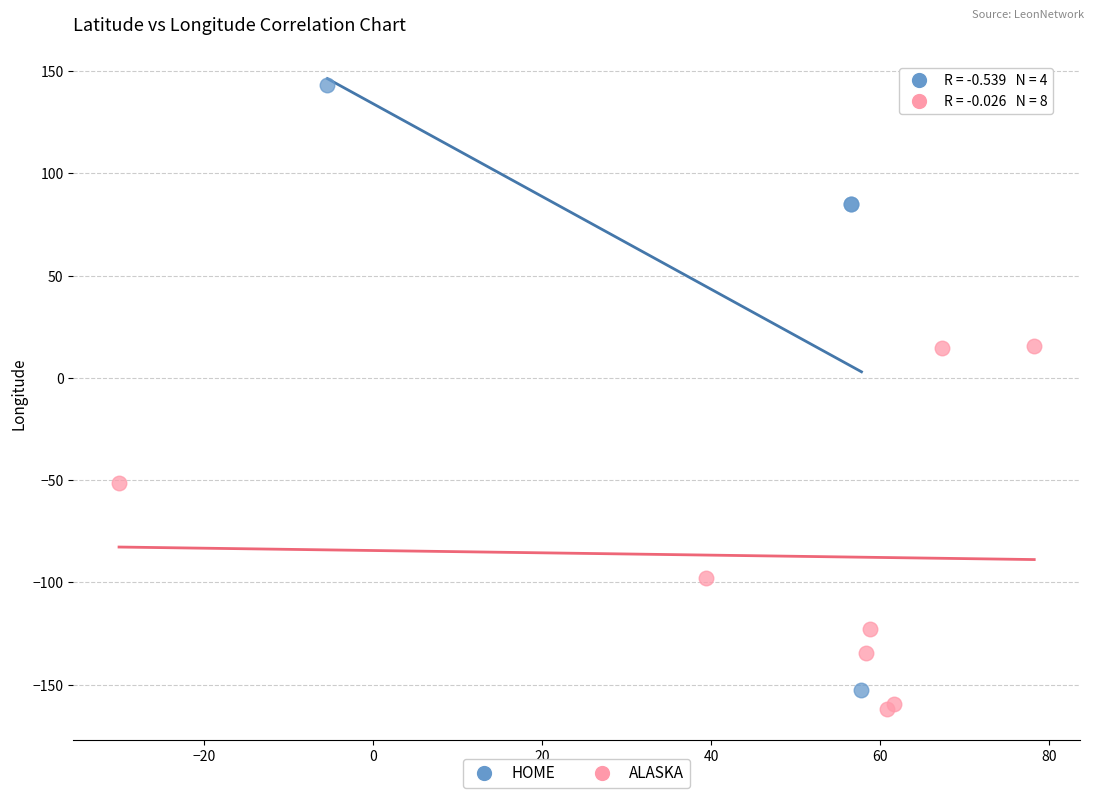

Which series reaches the maximum Y coordinate?

HOME